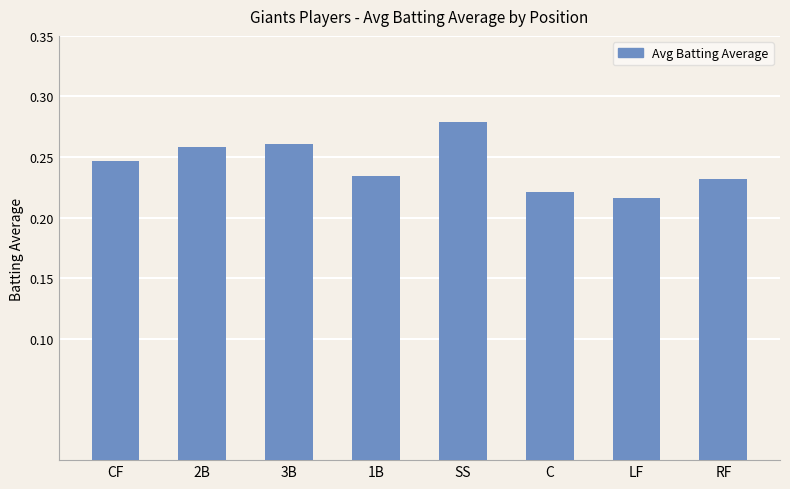

What is the sum of all values?

1.9